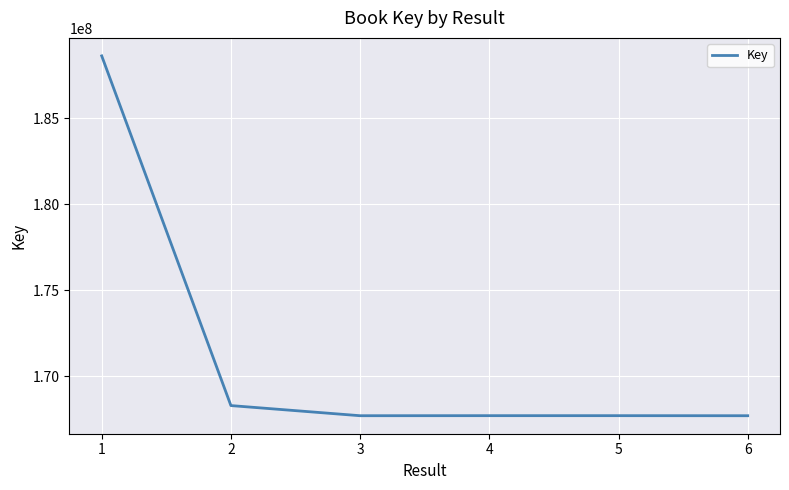

What is the greatest value displayed?

188643844